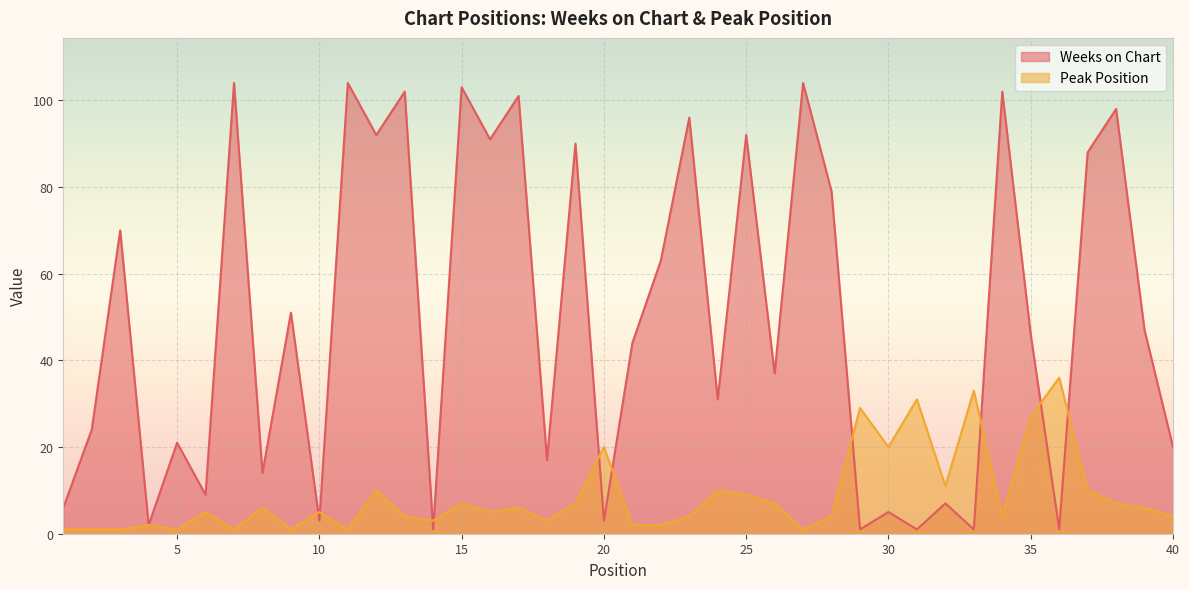

At which category does Peak Position reach its first local peak?

4